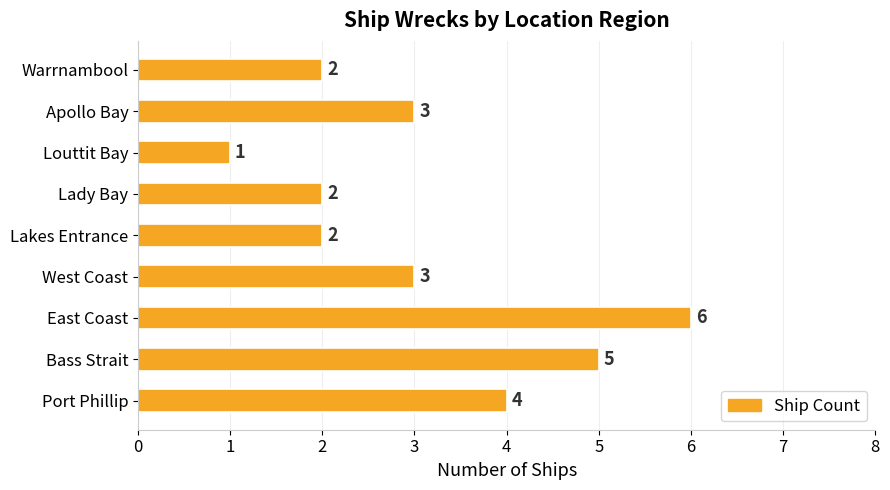

Count the number of categories in the chart.

9